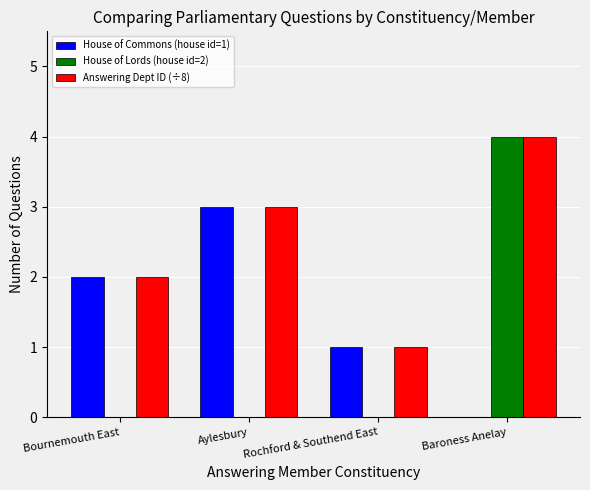

What are all the series names shown in the legend?

House of Commons (house id=1), House of Lords (house id=2), Answering Dept ID (÷8)